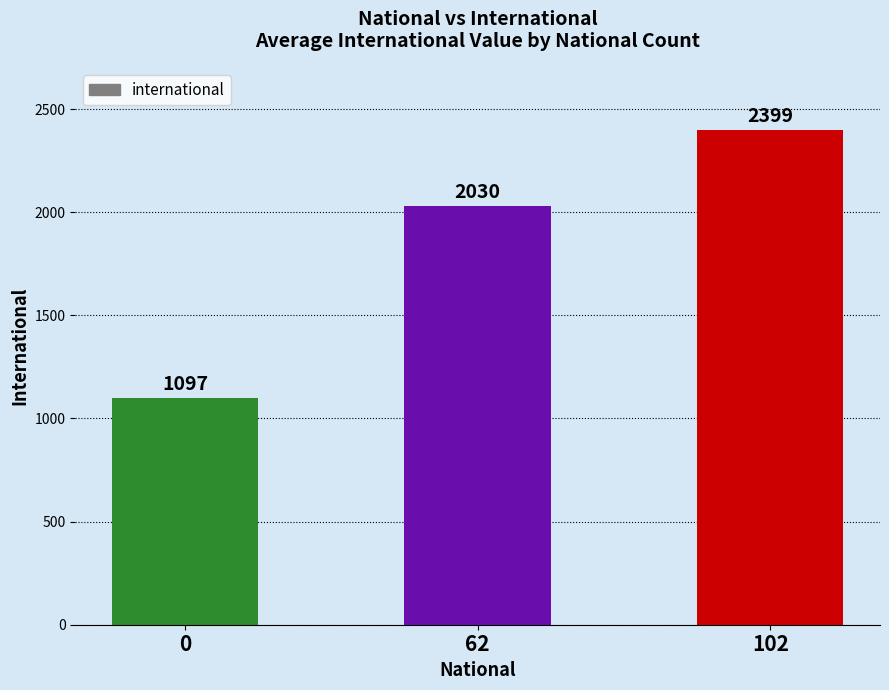

Reading left to right, extract all data points from this chart.

0=1097	62=2030	102=2399